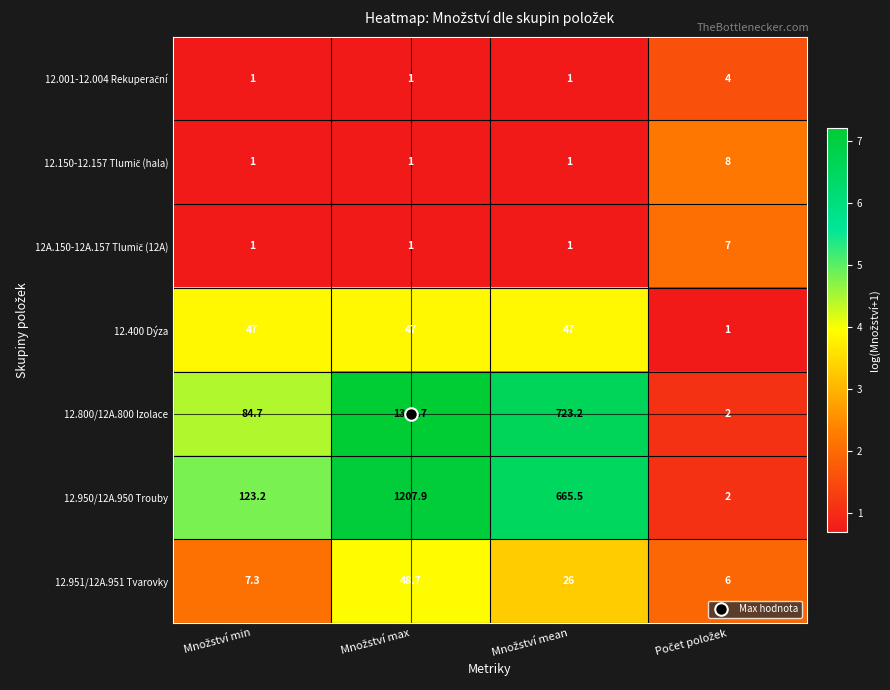

What is the maximum value for 12.400 Dýza?

47.0